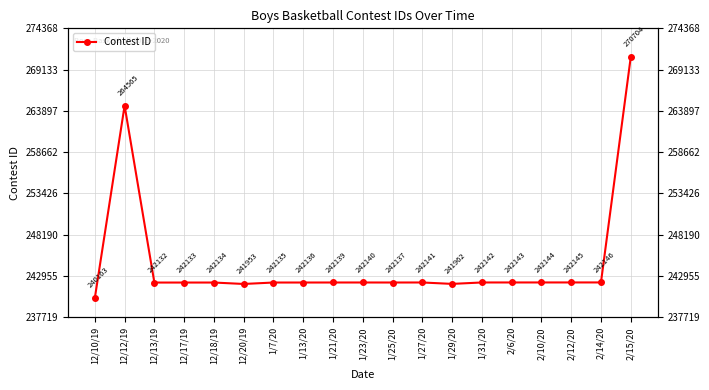

What is the sum of the values at 12/10/19 and 12/17/19?

482296